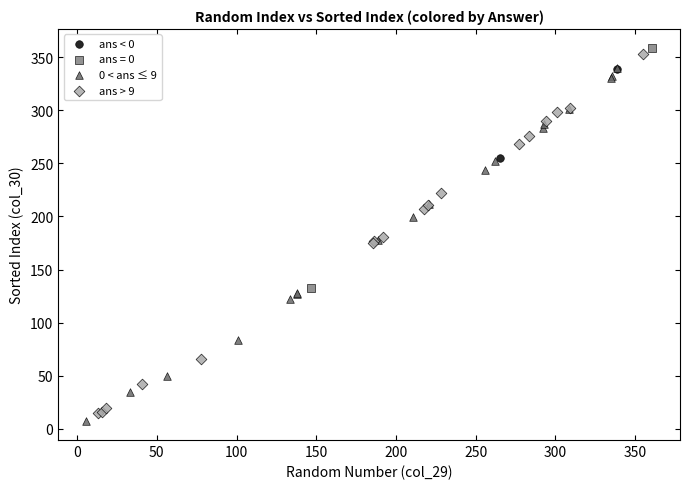

Which series has the largest Y range (max minus min)?

ans > 9